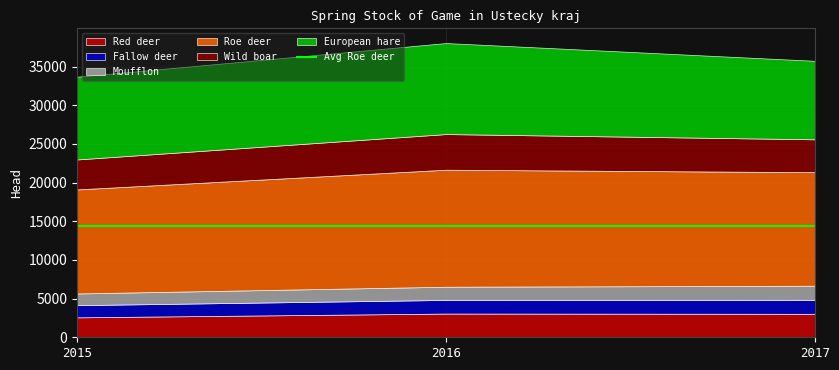

Where is Red deer nearest to the value 2821?

2017